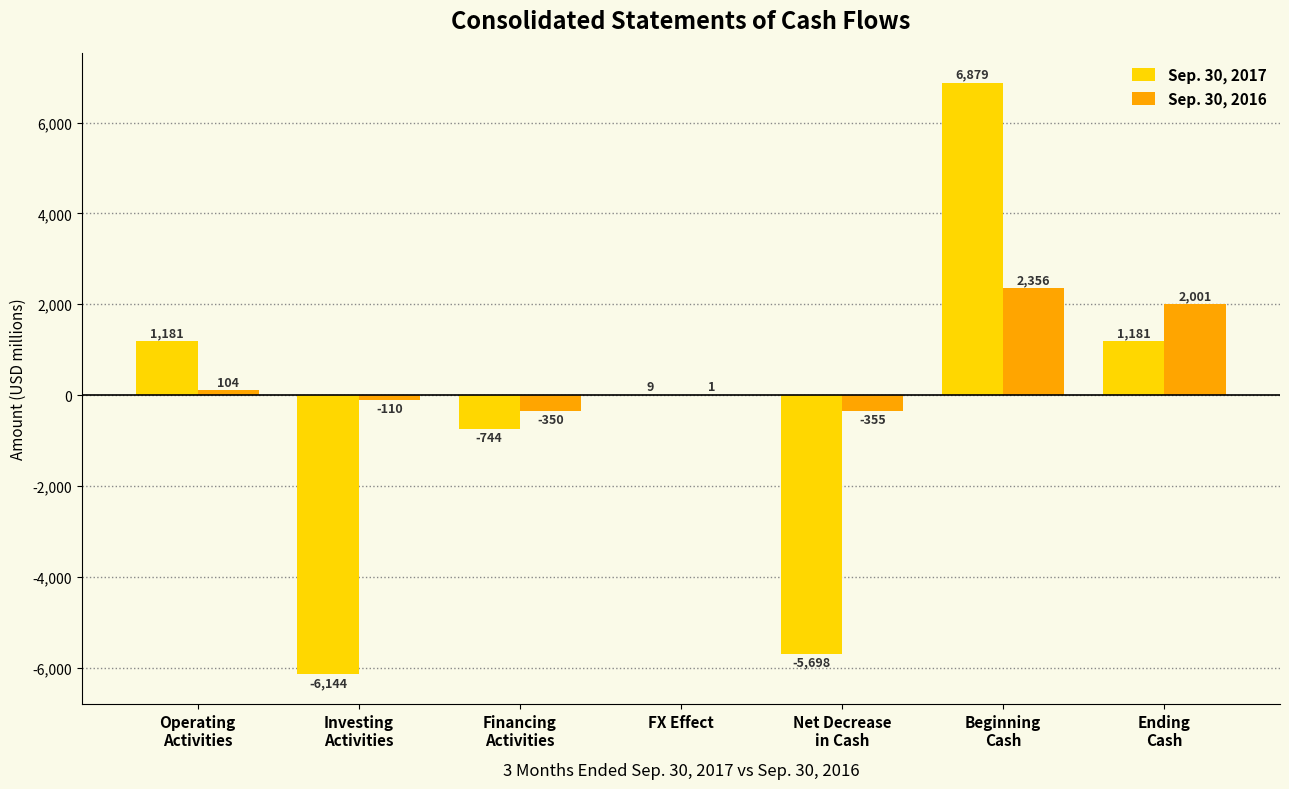

Where is Sep. 30, 2017 nearest to the value 367?

FX Effect